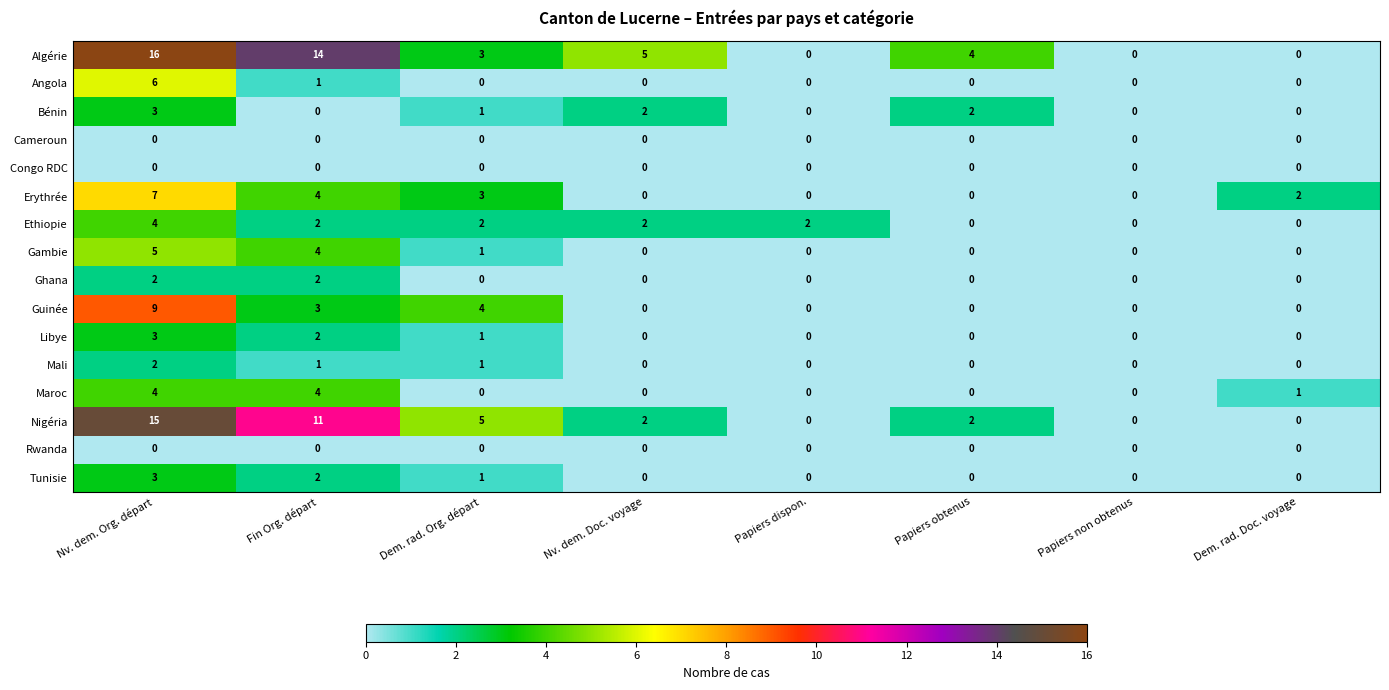

What is the difference between the highest and lowest values at Dem. rad. Org. départ?

5